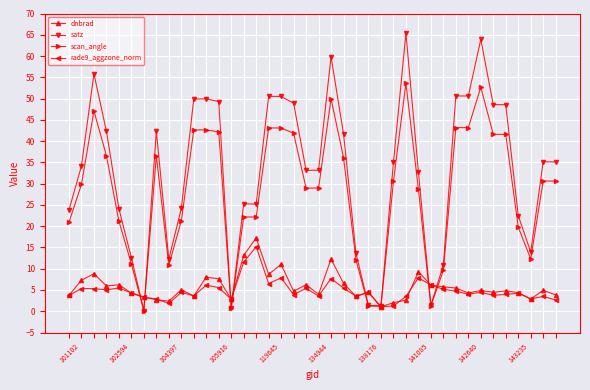

Which series has the widest spread of values?

satz